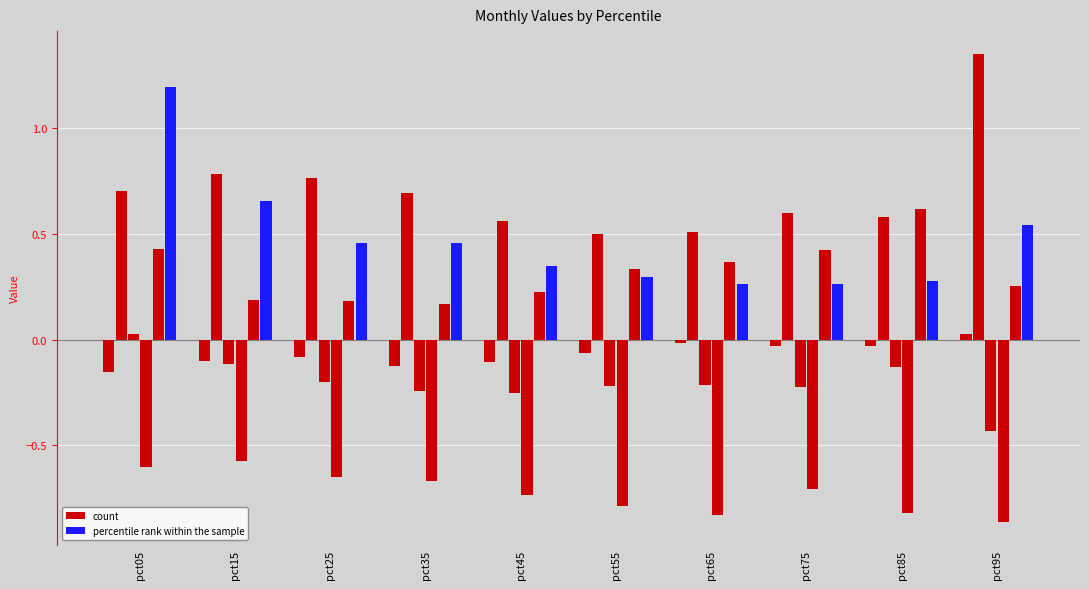

What is the total value across all series at pct55?

0.1